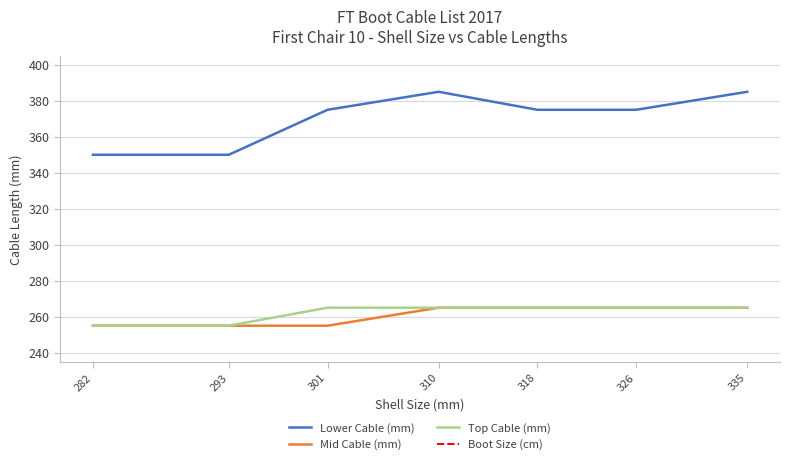

What is the value of the Mid Cable (mm) point at the 7th from the left?

265.0